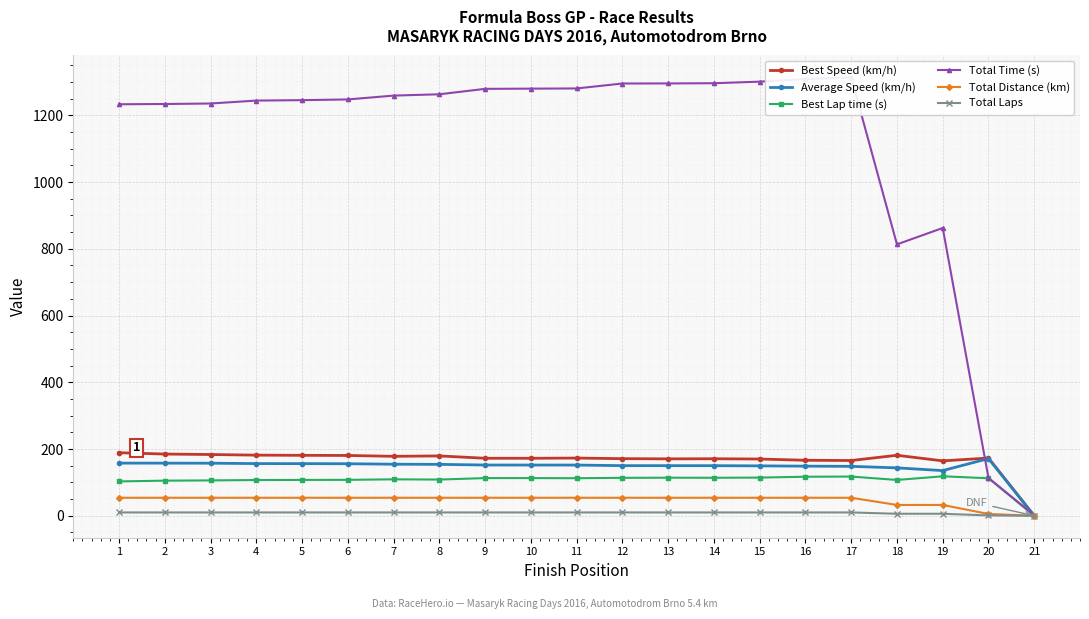

What is the difference between the maximum and second lowest values in the Best Speed (km/h) series?

24.4